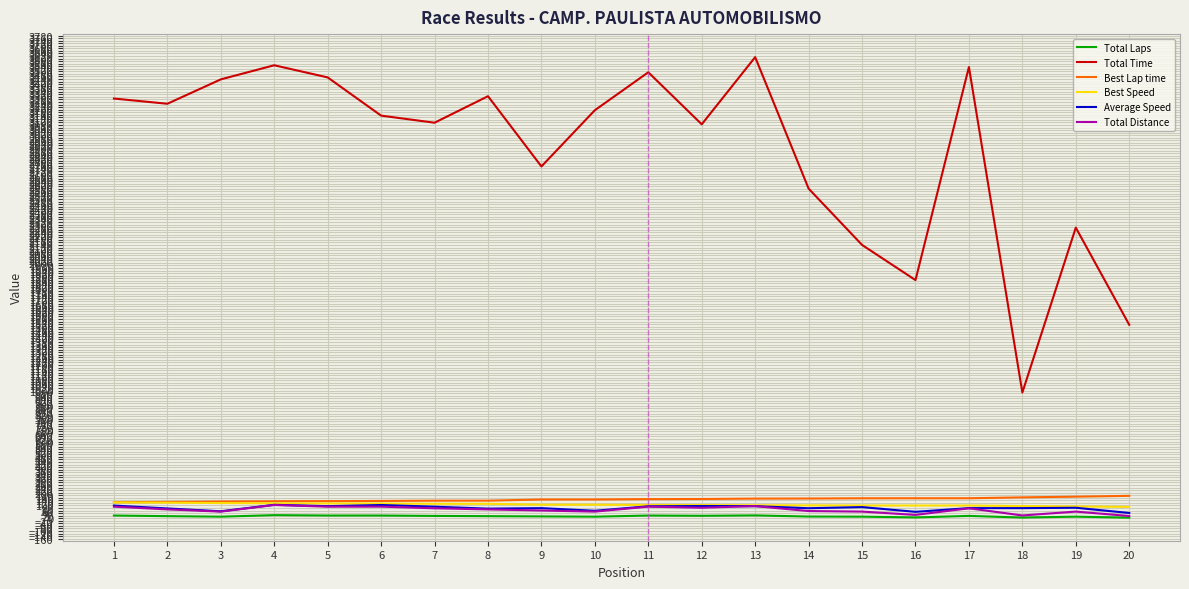

What is the greatest value displayed?

3611.4